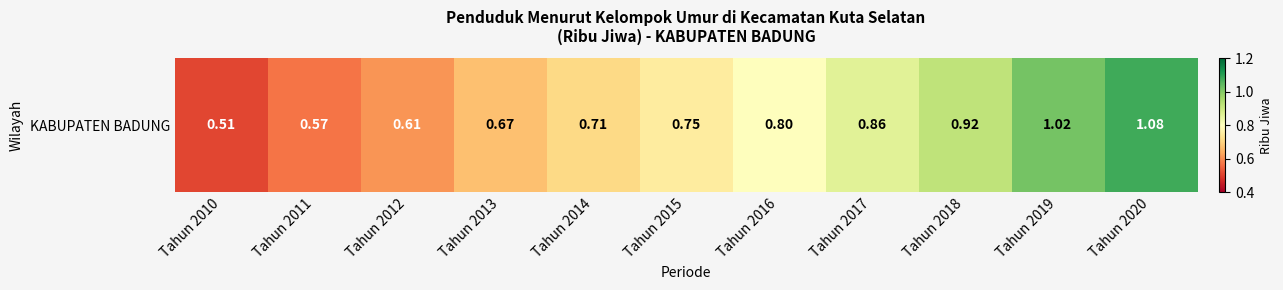

The value at Tahun 2012 is 0.6. True or false?

True